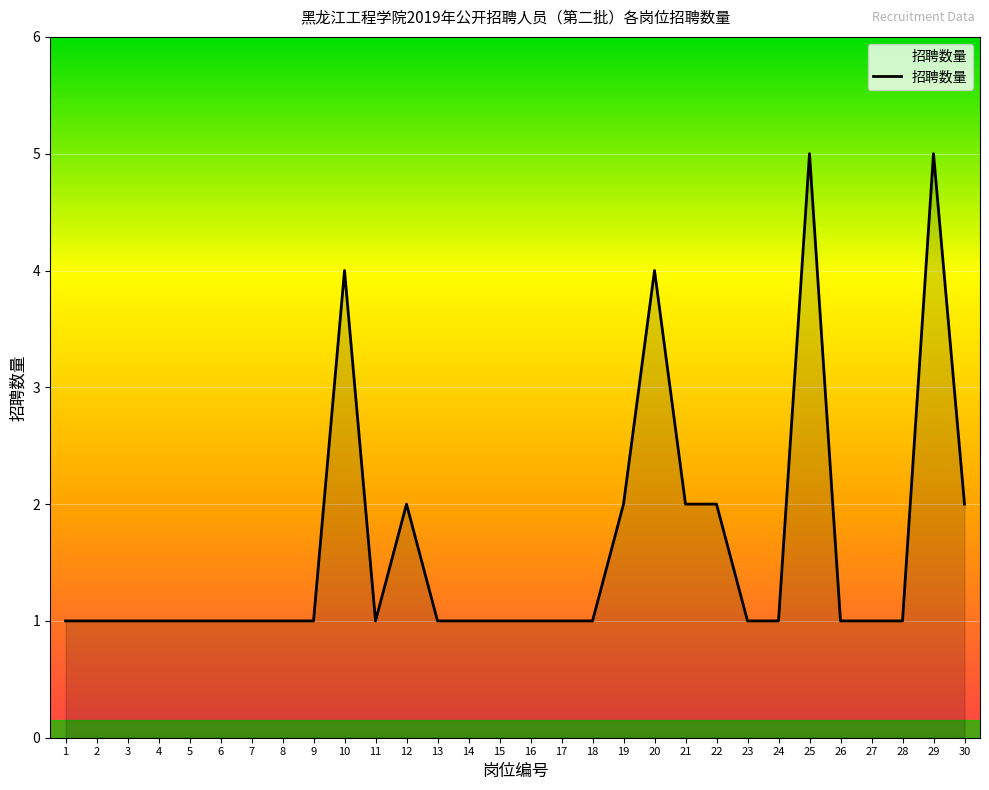

Is it true that the value at 14 is 1?

True